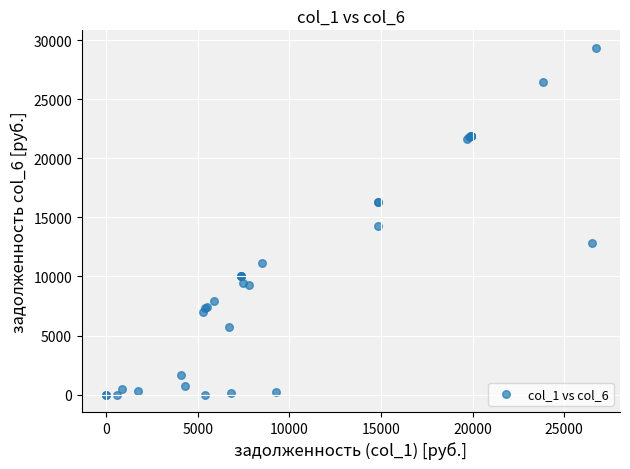

What Y value in the scatter plot is closest to 14683?

14281.9